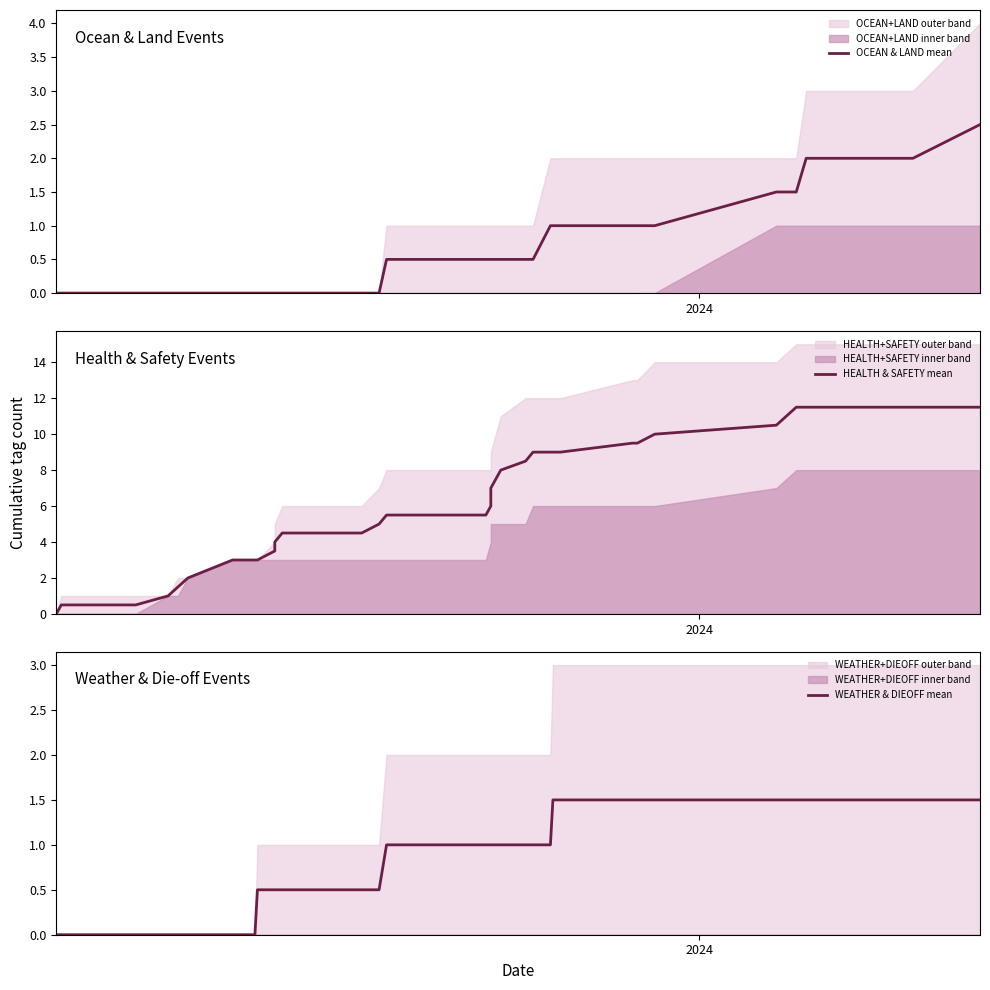

How many values in the HEALTH & SAFETY mean series are below 5?

16